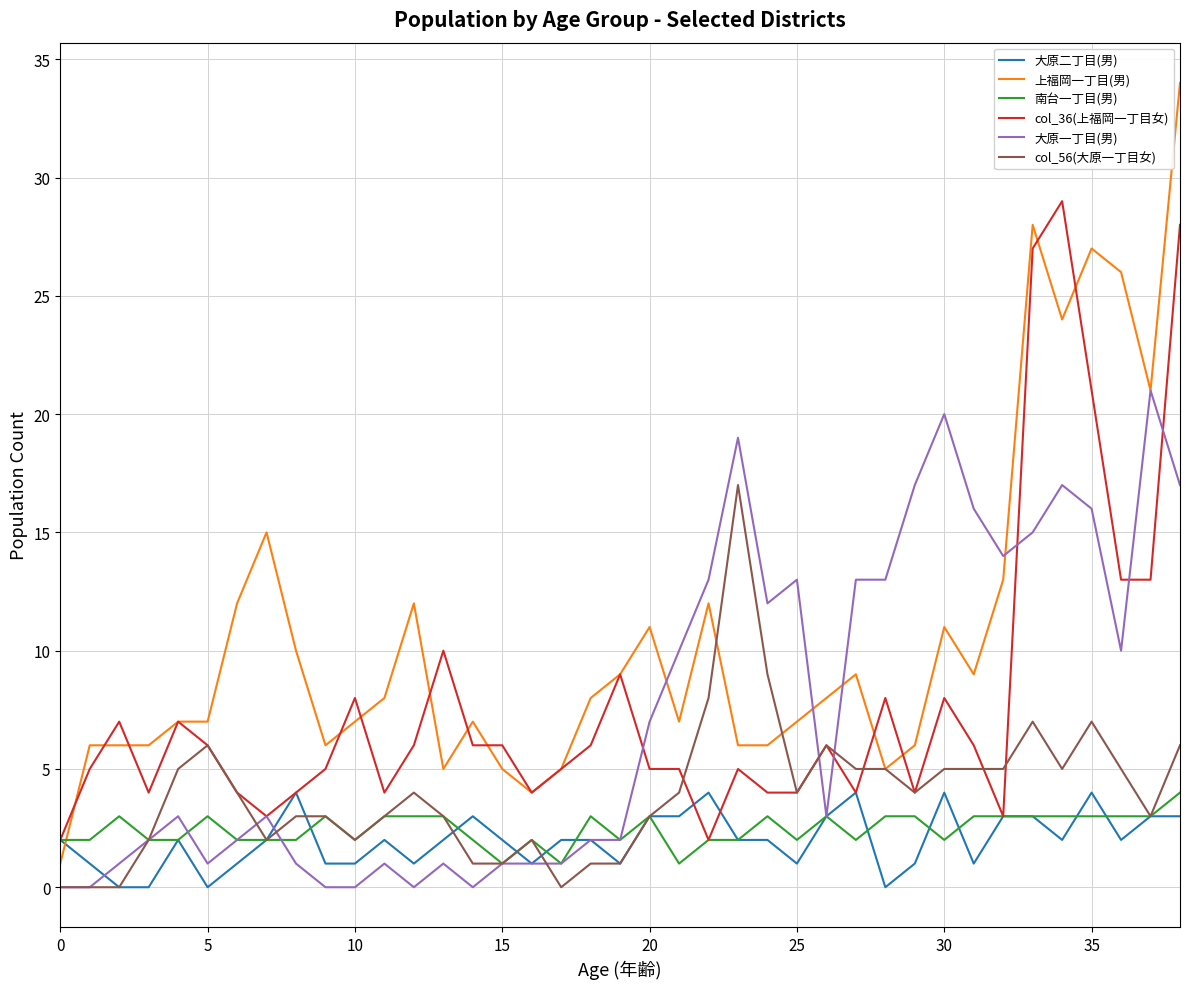

What is the maximum value shown in the chart?

34